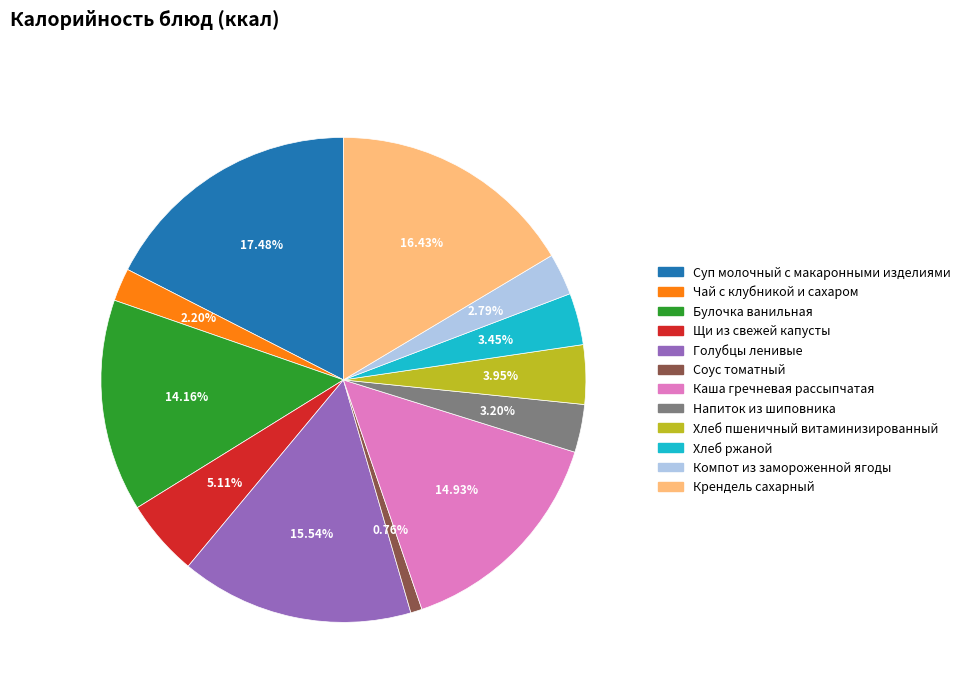

How many segments does this pie chart have?

12